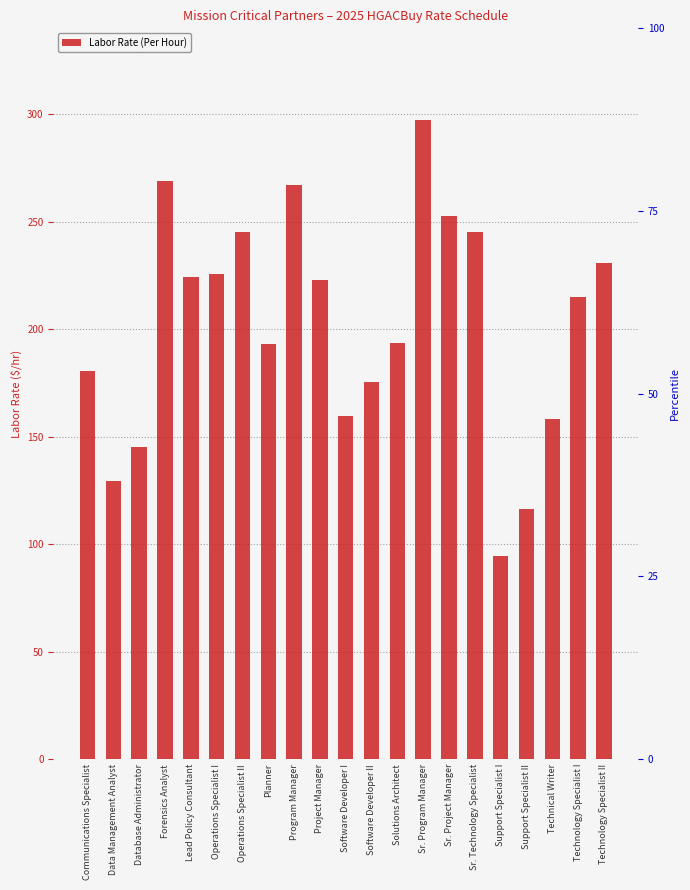

What position from the left is Operations Specialist I?

6